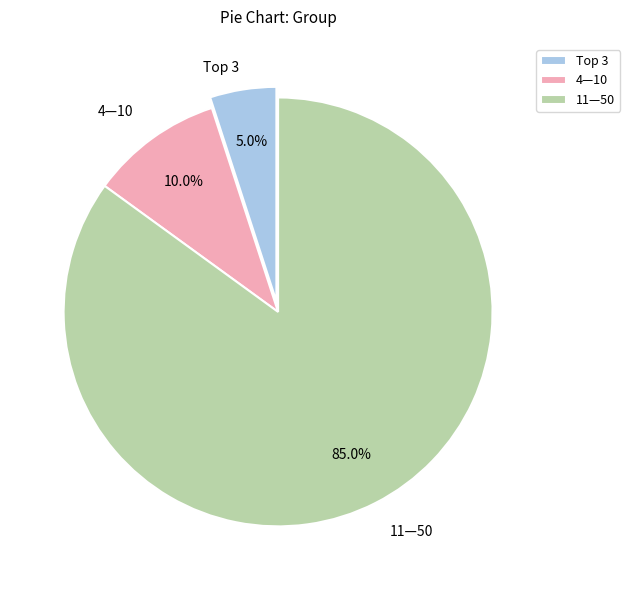

Does 11—50 represent more than half of the total?

Yes